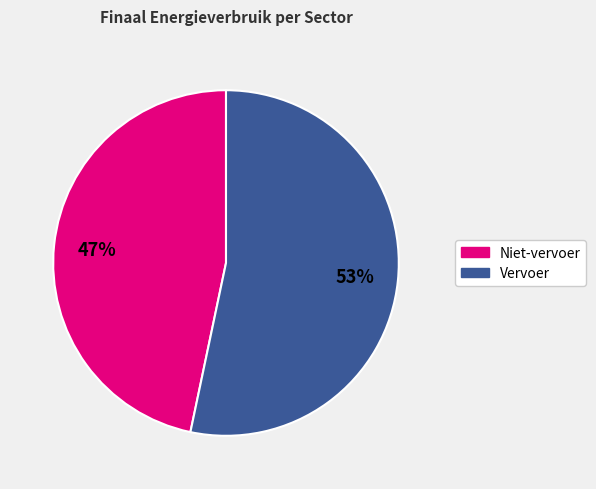

Does any single category account for the majority?

Yes